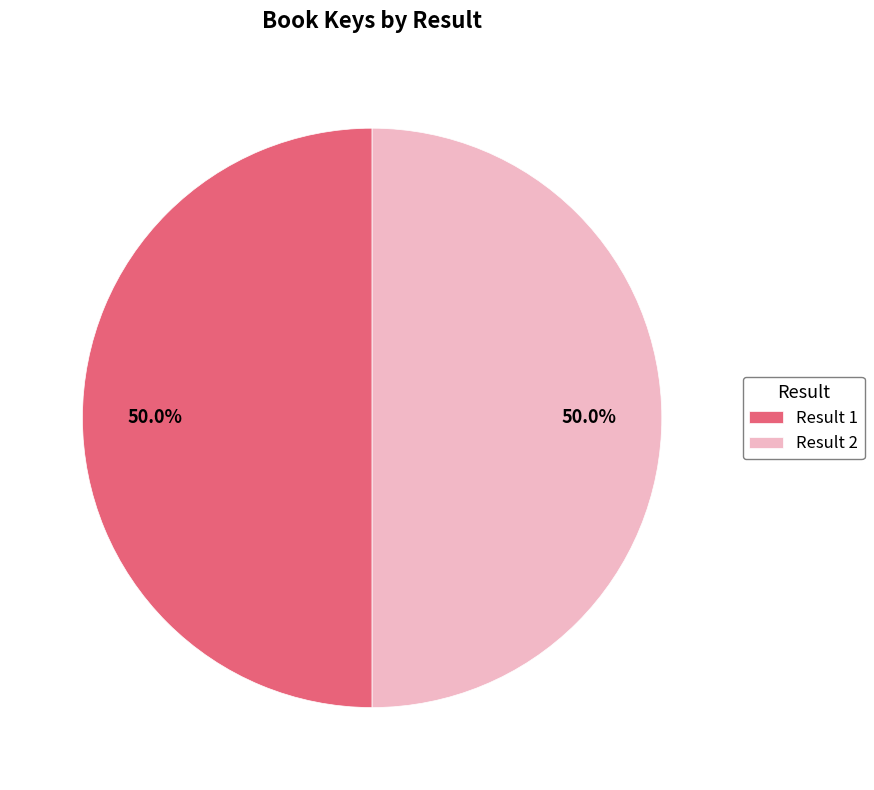

What is the ratio of the value at Result 2 to the value at Result 1?

1.0